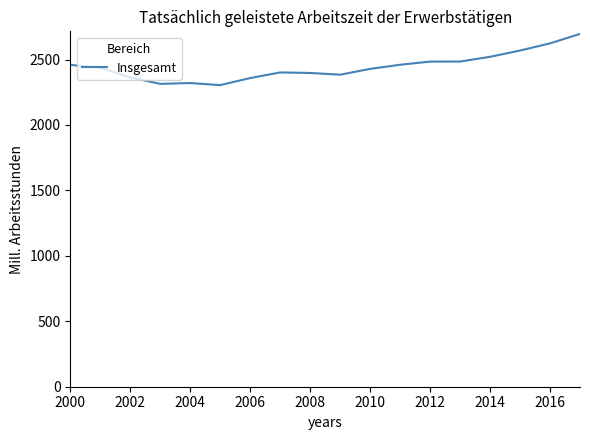

How many lines are shown in the chart?

1